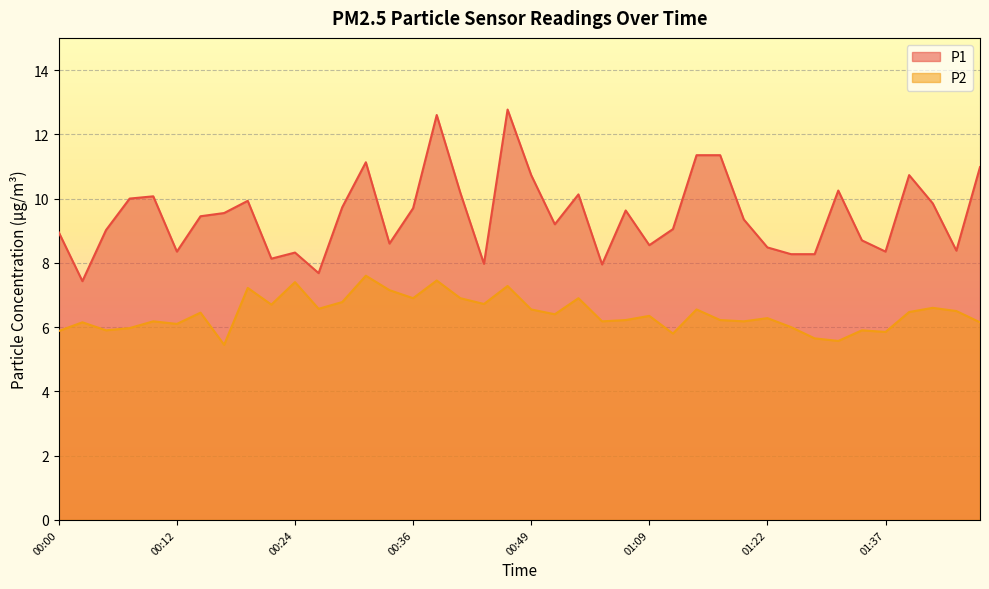

Which series changed the most between 01:12 and 01:19?

P2